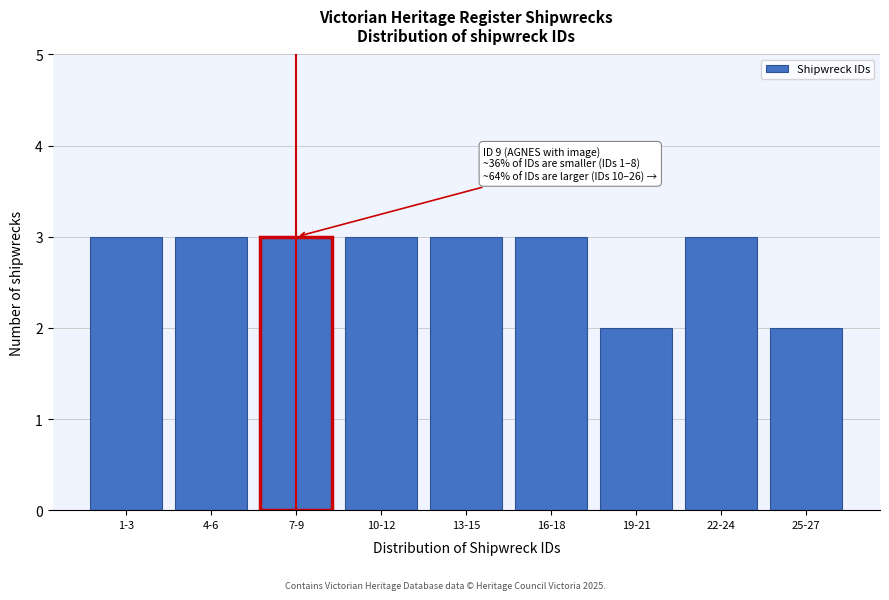

Reading left to right, transcribe all the data shown in this chart.

1-3=3	4-6=3	7-9=3	10-12=3	13-15=3	16-18=3	19-21=2	22-24=3	25-27=2